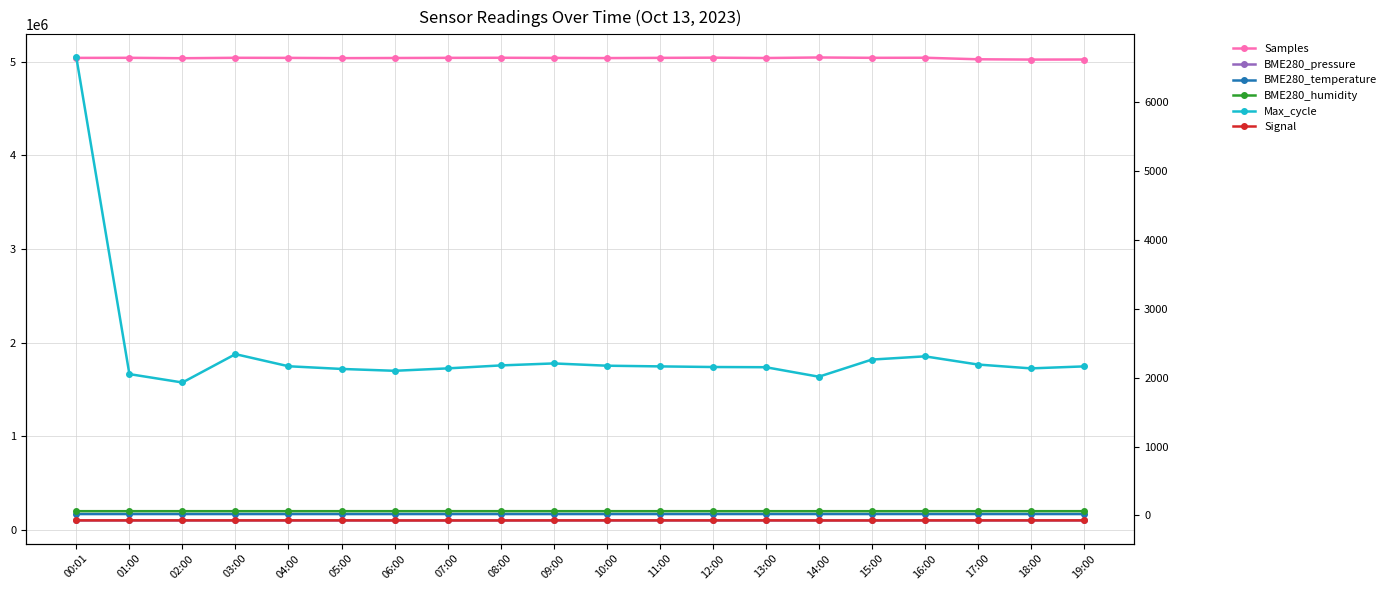

True or false: BME280_humidity and BME280_temperature intersect in this chart.

False